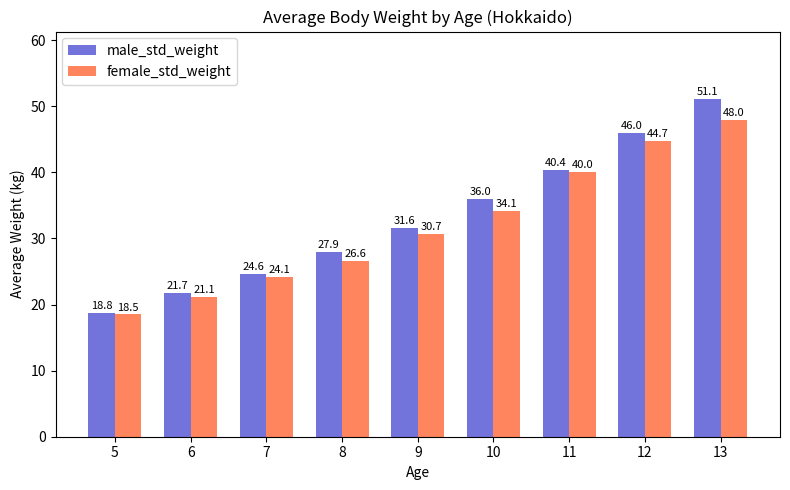

At which category is the sum across all series the highest?

13